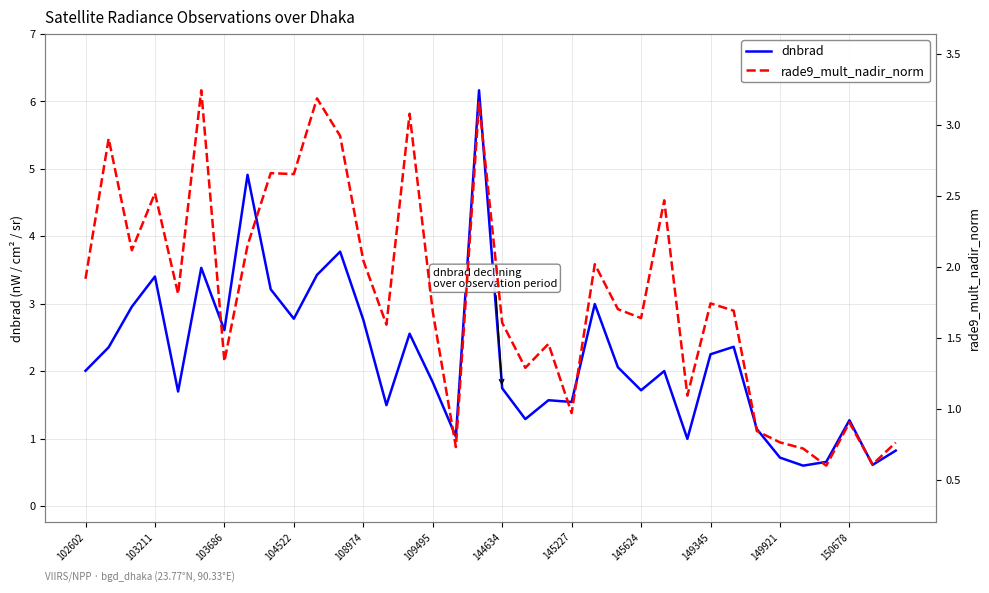

What is the minimum value for dnbrad?

0.6